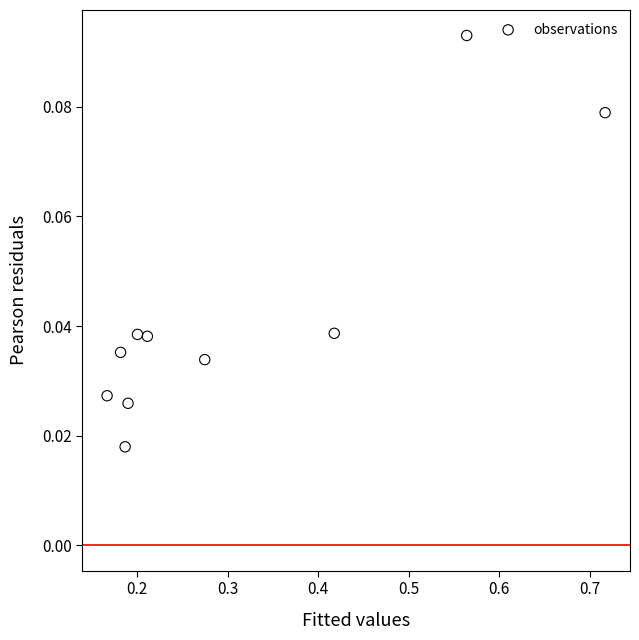

What is the average X value?

0.3